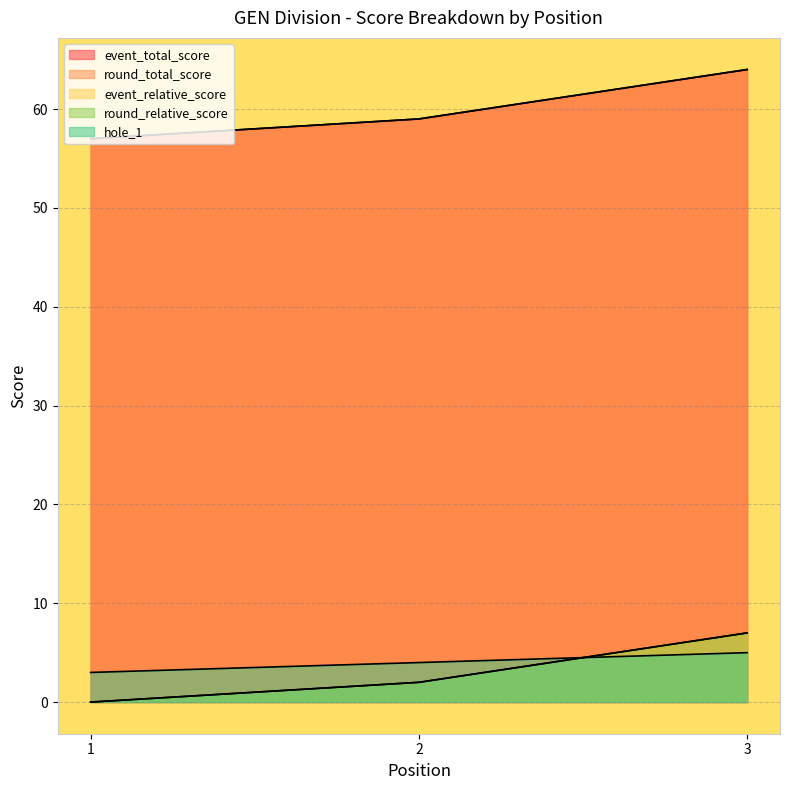

What is the total value across all series at 1?

117